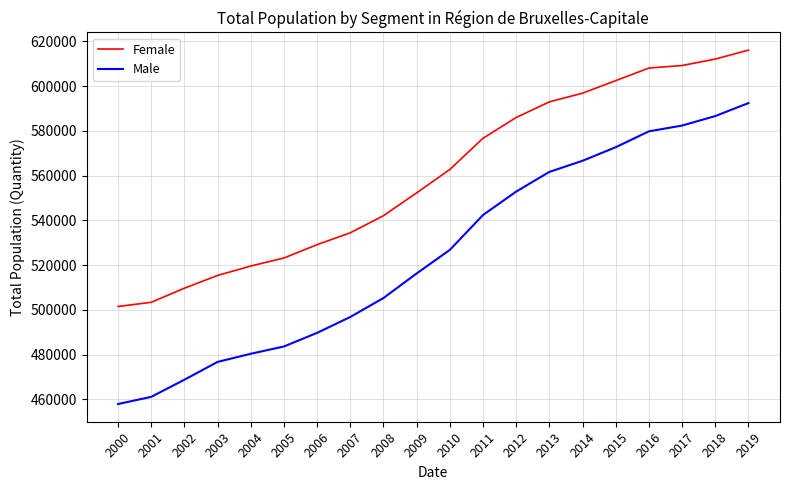

Which series has the largest range (max minus min)?

Male